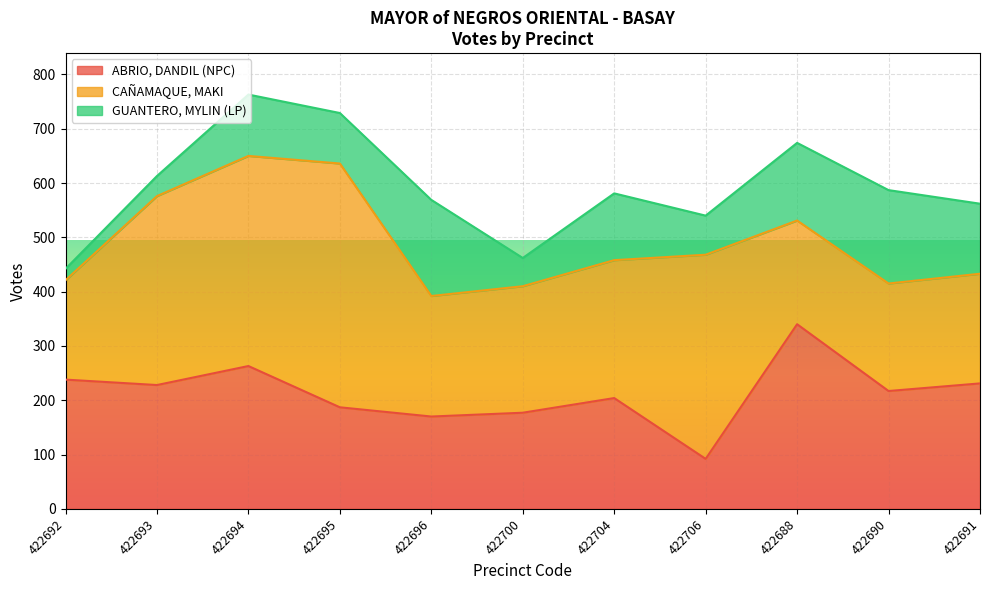

What is the smallest value displayed?

21